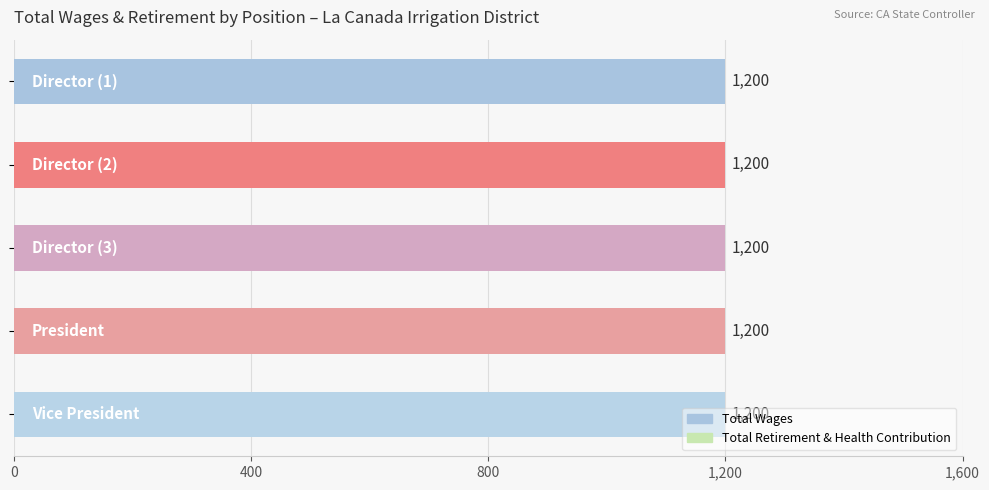

The value of Total Wages at President is 1200. True or false?

True